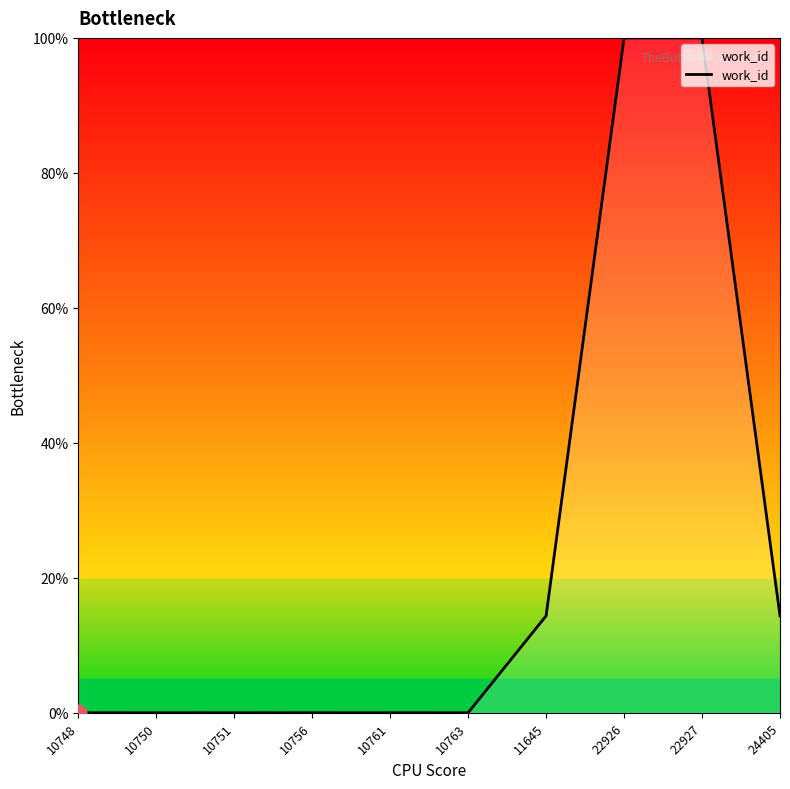

Reading left to right, transcribe all the data shown in this chart.

0.0	0.0	0.0	0.0	0.0	0.0	14.4	100.0	100.0	14.4